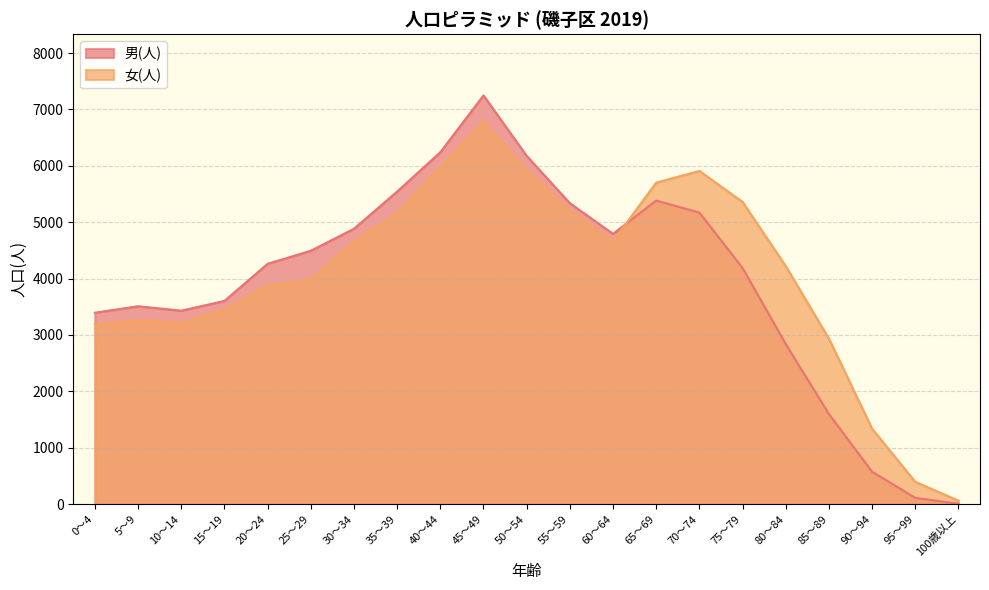

Which category has the highest value in the 女(人) series?

45～49